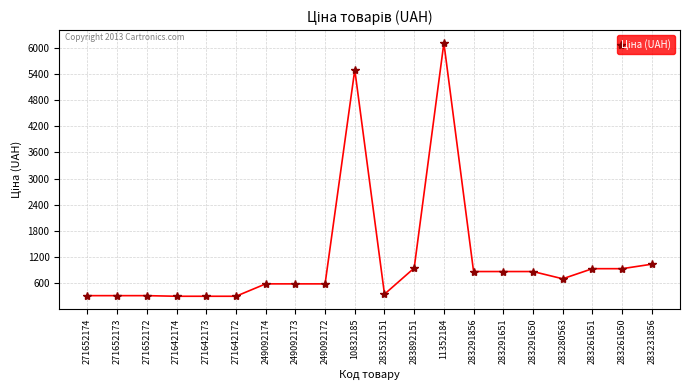

What is the difference between the maximum and second lowest values?

5811.8